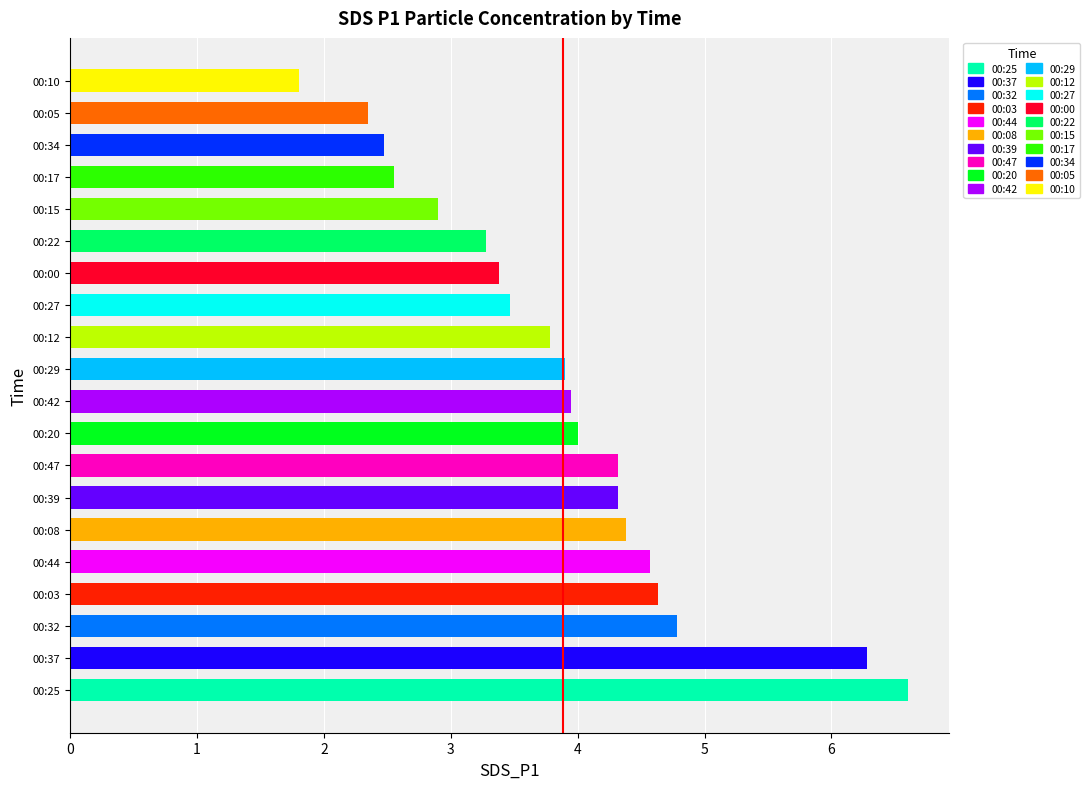

Rank the categories by value from highest to lowest.

00:25, 00:37, 00:32, 00:03, 00:44, 00:08, 00:39, 00:47, 00:20, 00:42, 00:29, 00:12, 00:27, 00:00, 00:22, 00:15, 00:17, 00:34, 00:05, 00:10